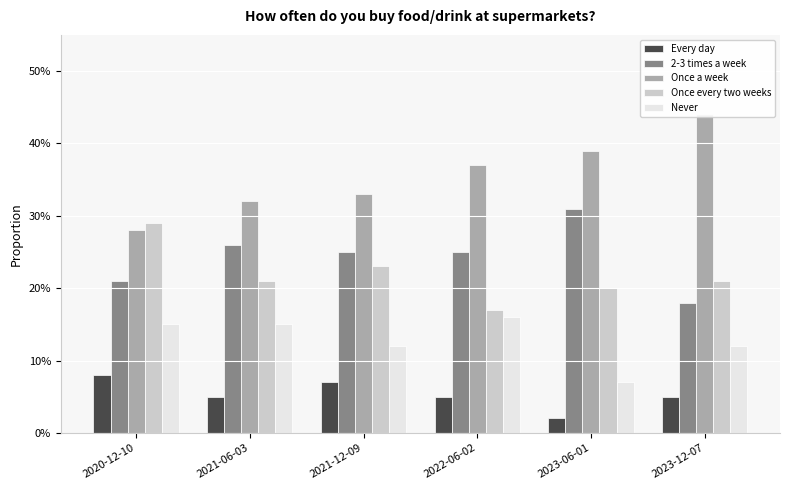

What is the difference between the second highest and minimum values in the Once a week series?

0.1